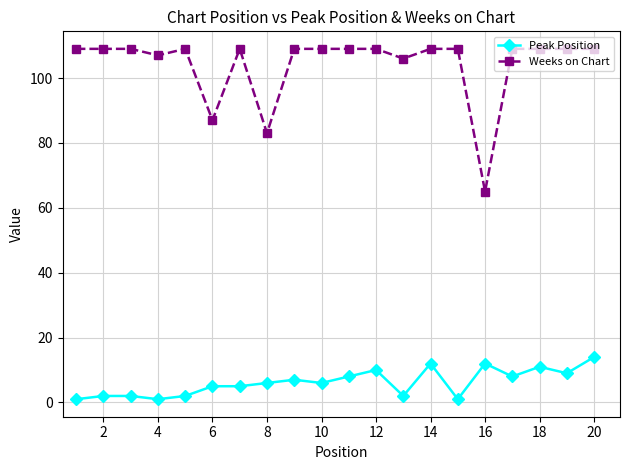

True or false: Weeks on Chart and Peak Position intersect in this chart.

False